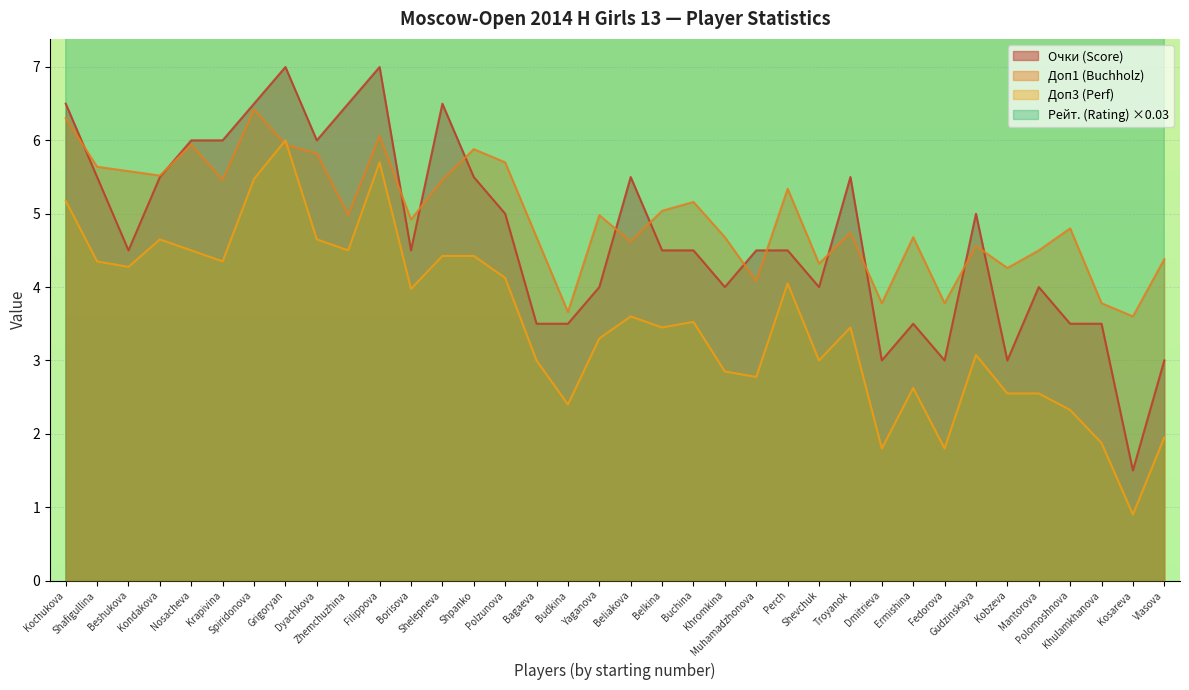

Which category has the lowest value in the Доп1 series?

Kosareva